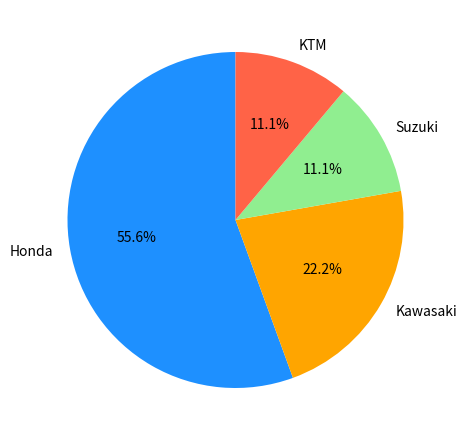

What percentage do Honda and Kawasaki together represent?

77.8%